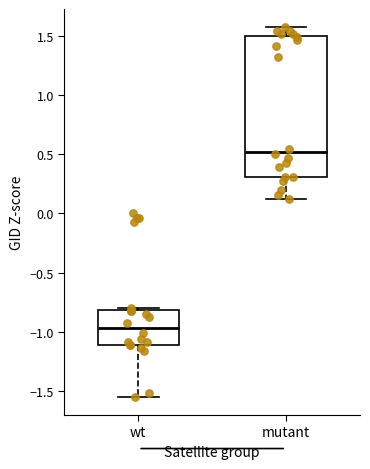

Reading left to right, transcribe this box plot: for each box, give where its median line is, the range the box spans, and where its two whiskers end, as read against the y-axis. The values are not printed on the chart, so give them approximately, as read against the axis.

wt: median -0.95, box -1.10 to -0.80, whiskers -1.55 to -0.80 (just above the box's upper edge)
mutant: median 0.50, box 0.30 to 1.50, whiskers 0.10 to 1.55